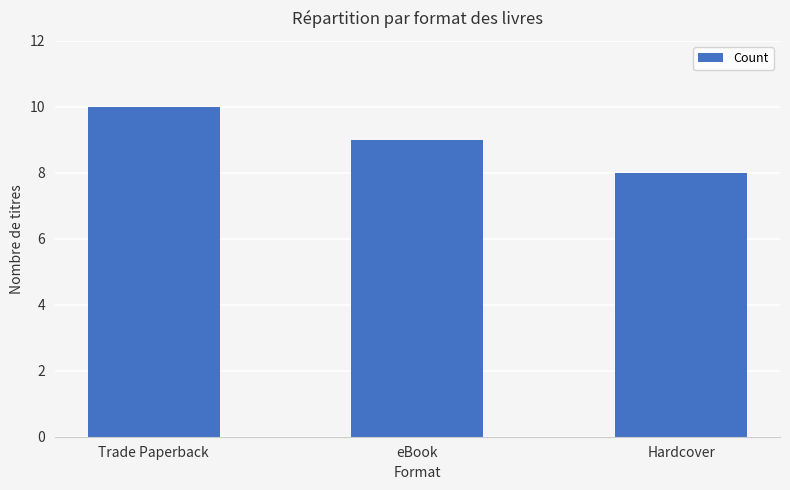

How many bars are there in total?

3